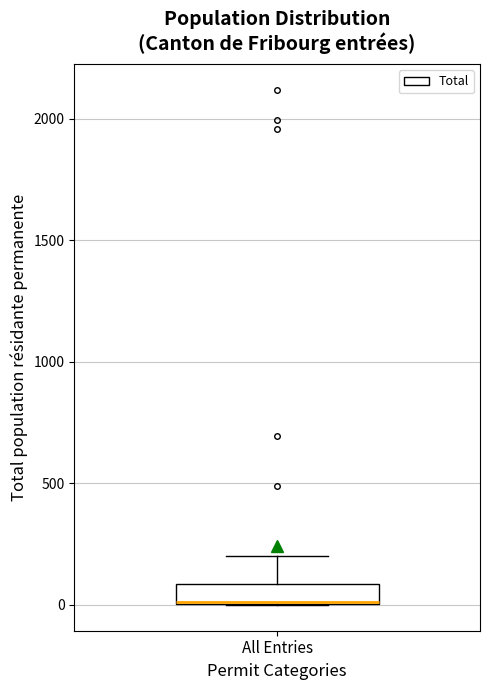

Transcribe this box plot: give where the median line is, the range the box spans, and where the two whiskers end, as read against the y-axis. The values are not printed on the chart, so give them approximately, as read against the axis.

median 0, box 0 to 100, whiskers 0 to 200